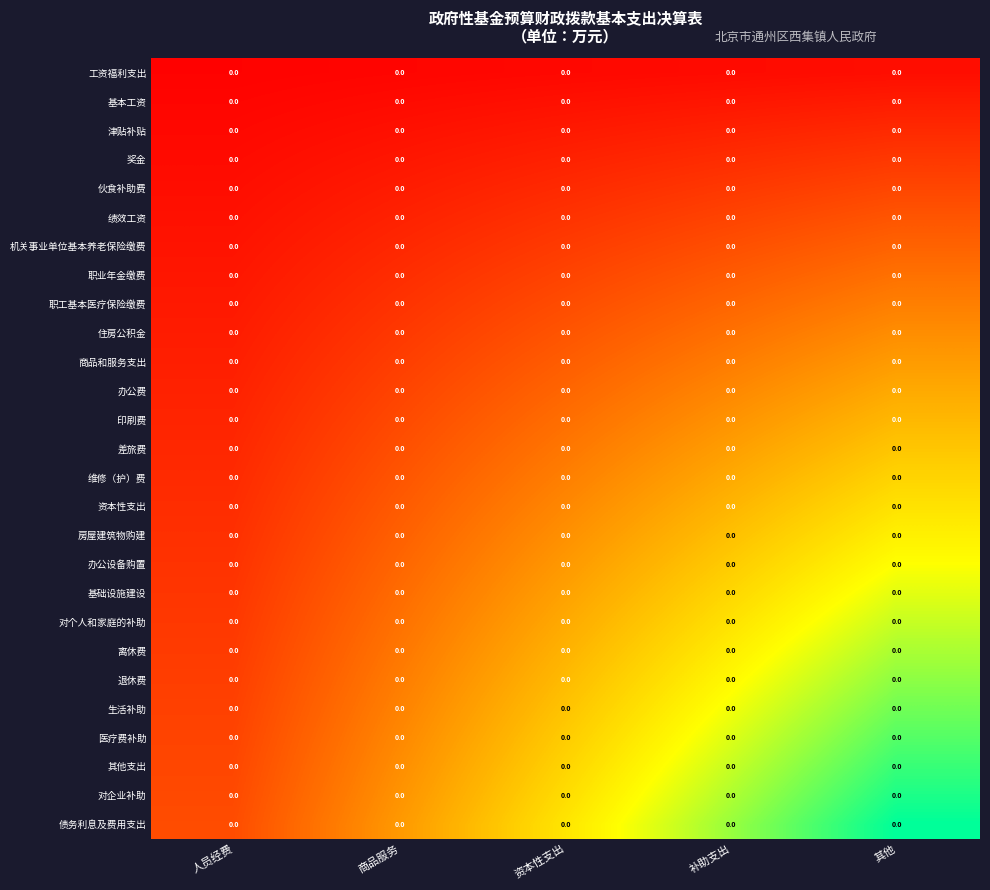

At which category does the chart reach its minimum across all series?

人员经费